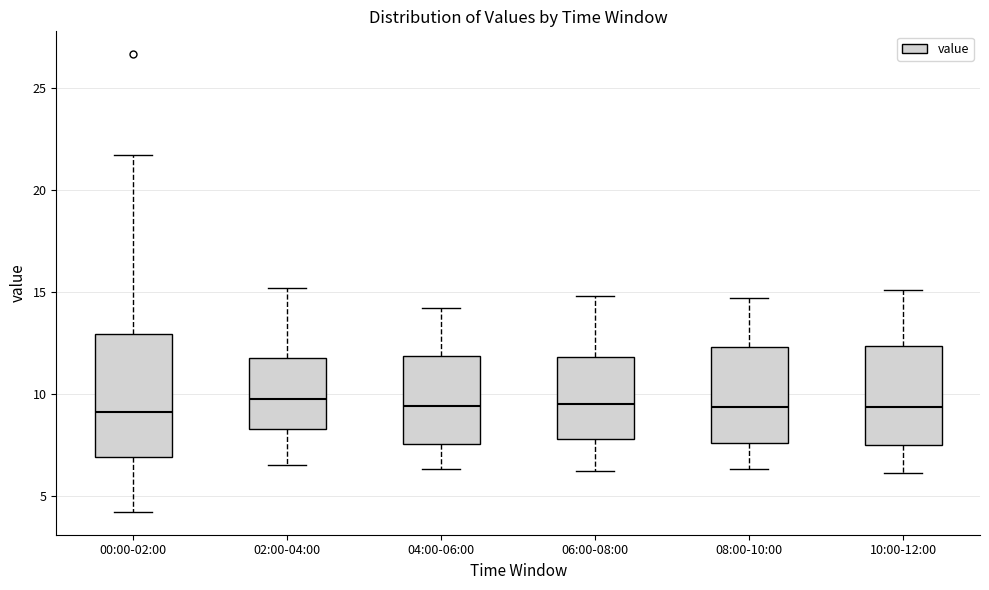

Where is the upper edge of the box for 04:00-06:00 on the y-axis? The values are not printed on the chart, so give them approximately, as read against the axis.

12.0